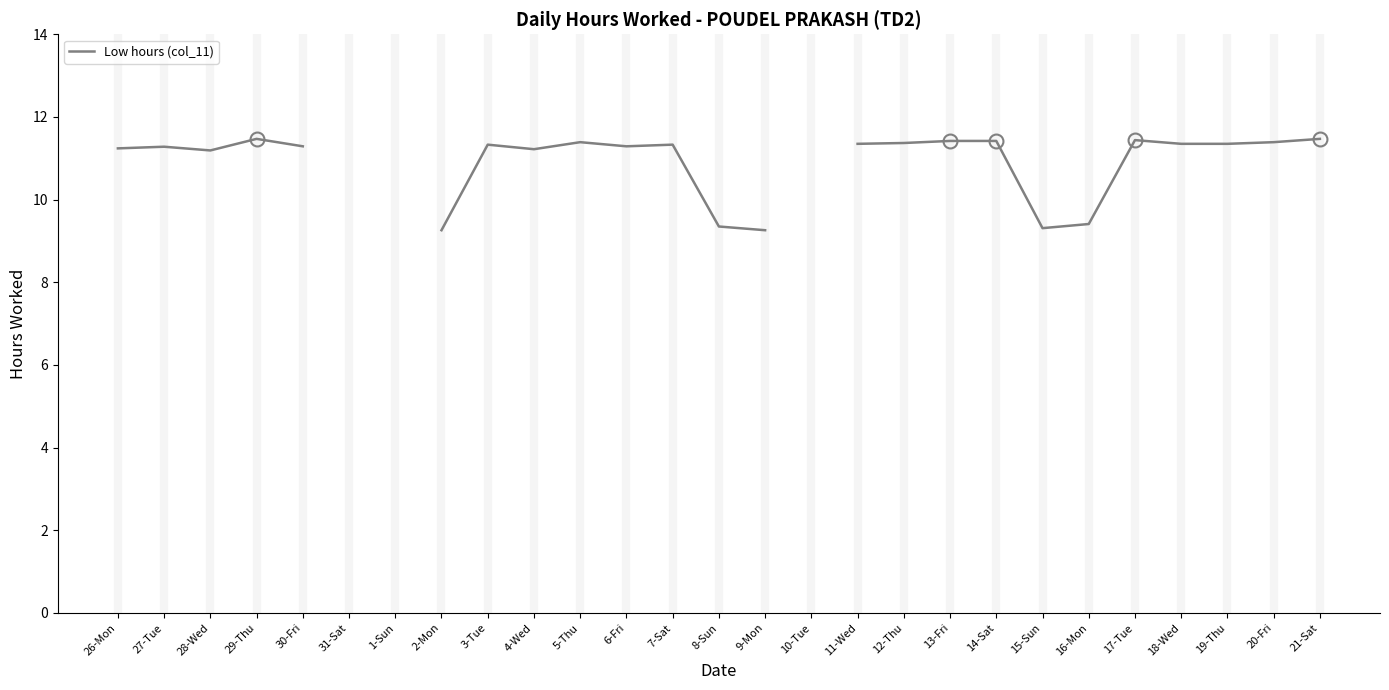

What position from the right is 14-Sat?

8